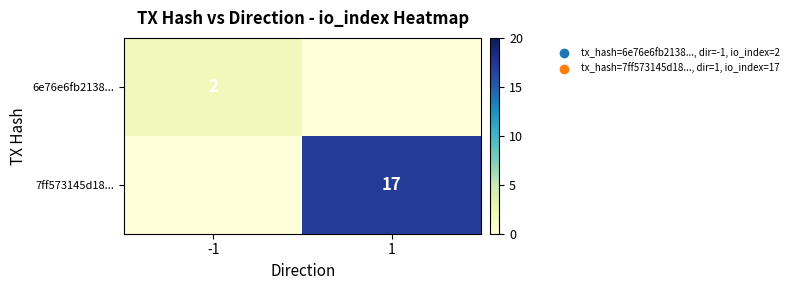

What is the difference between the highest and lowest values at -1?

2